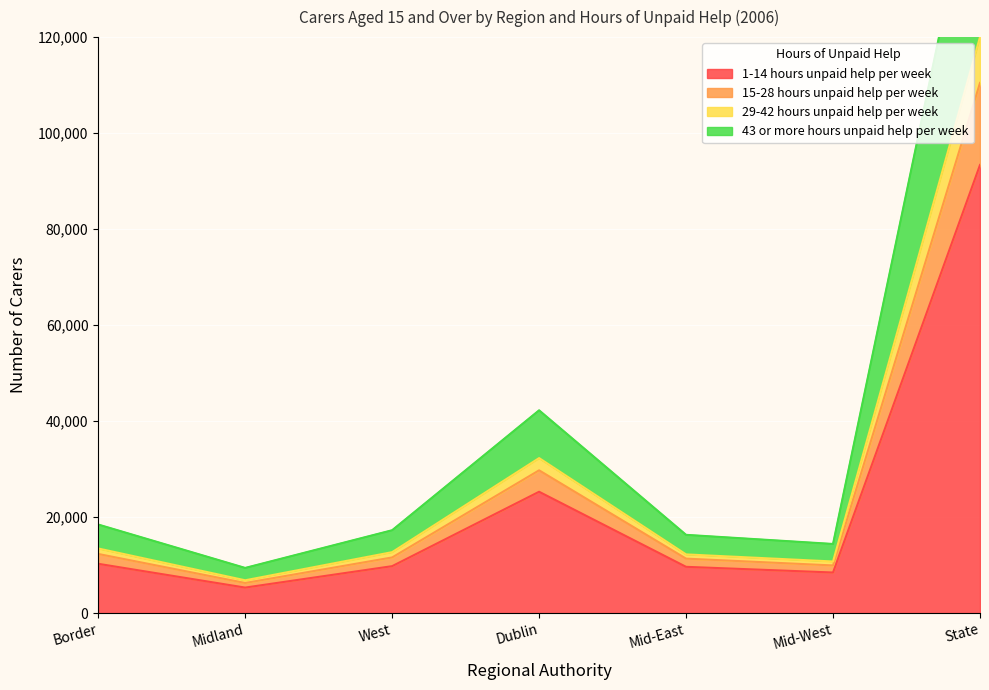

What is the maximum value shown in the chart?

160917